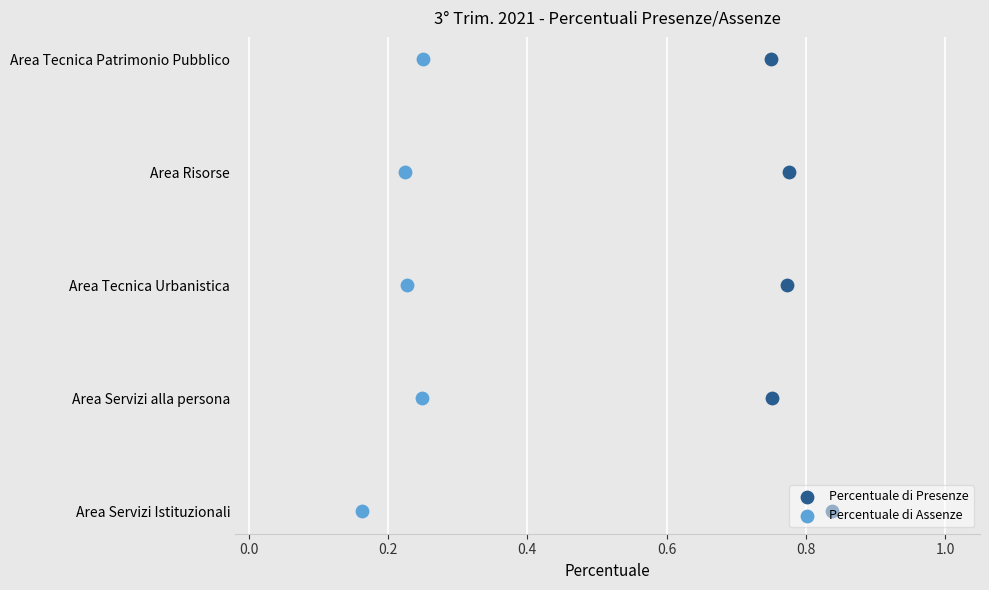

What are all the series names shown in the legend?

Percentuale di Presenze, Percentuale di Assenze